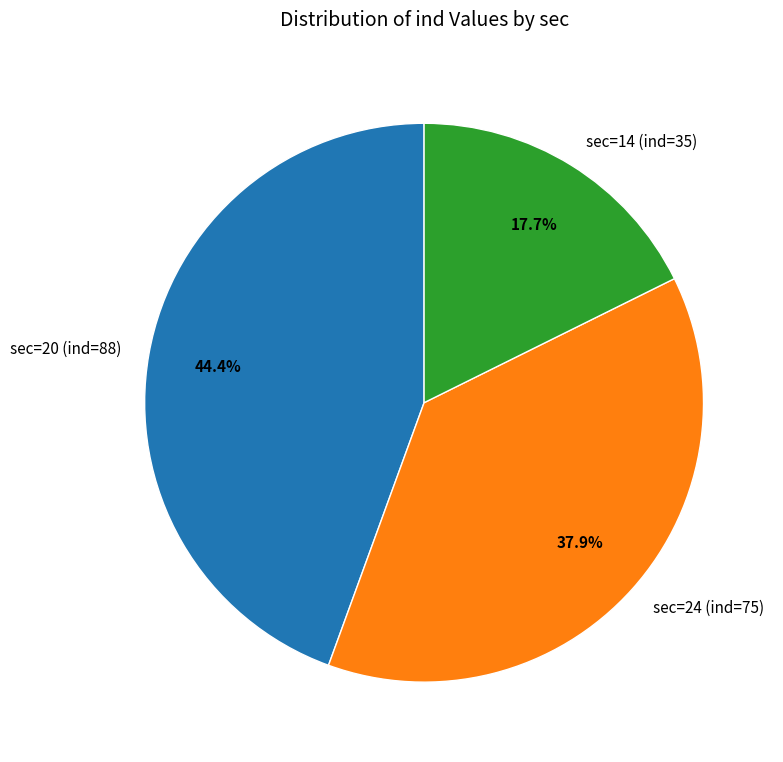

What is the smallest slice in the pie chart?

sec=14 (ind=35)